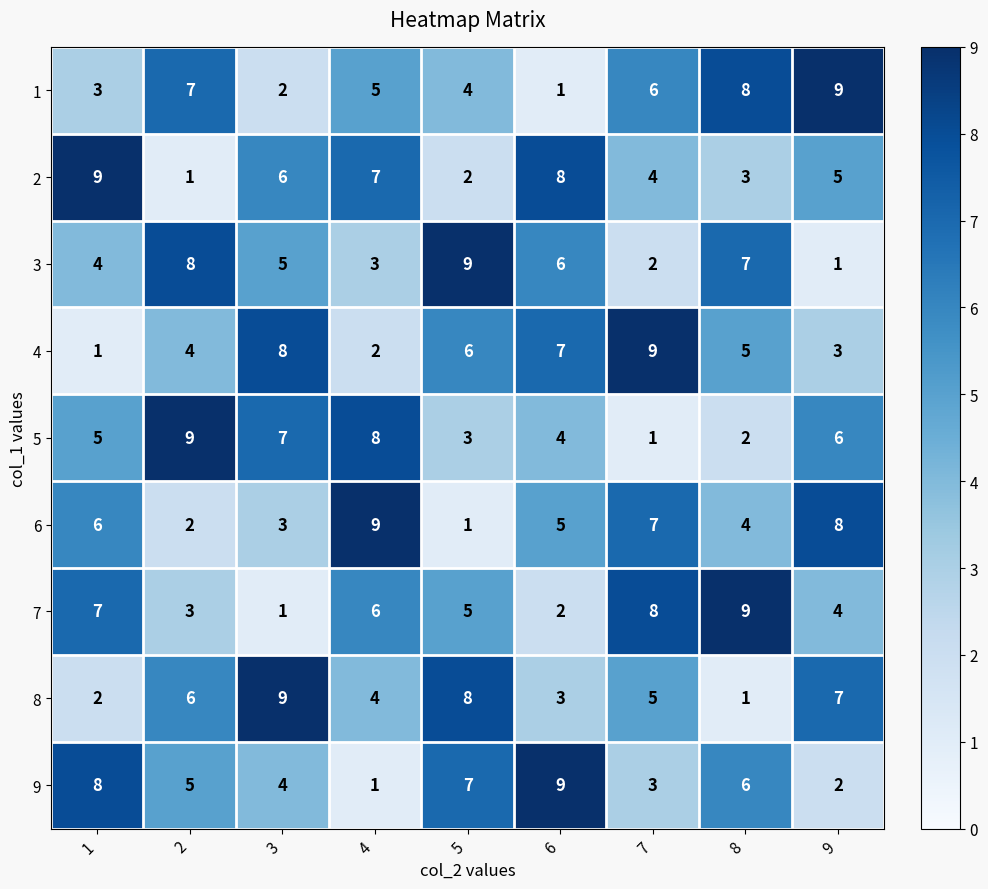

Rank the series at 3 from lowest to highest value.

7, 1, 6, 9, 3, 2, 5, 4, 8